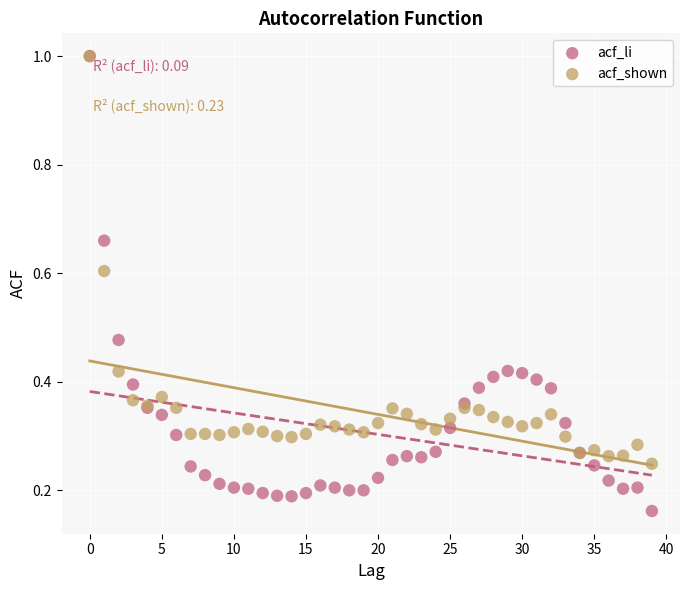

Which series contains the lowest Y value?

acf_li